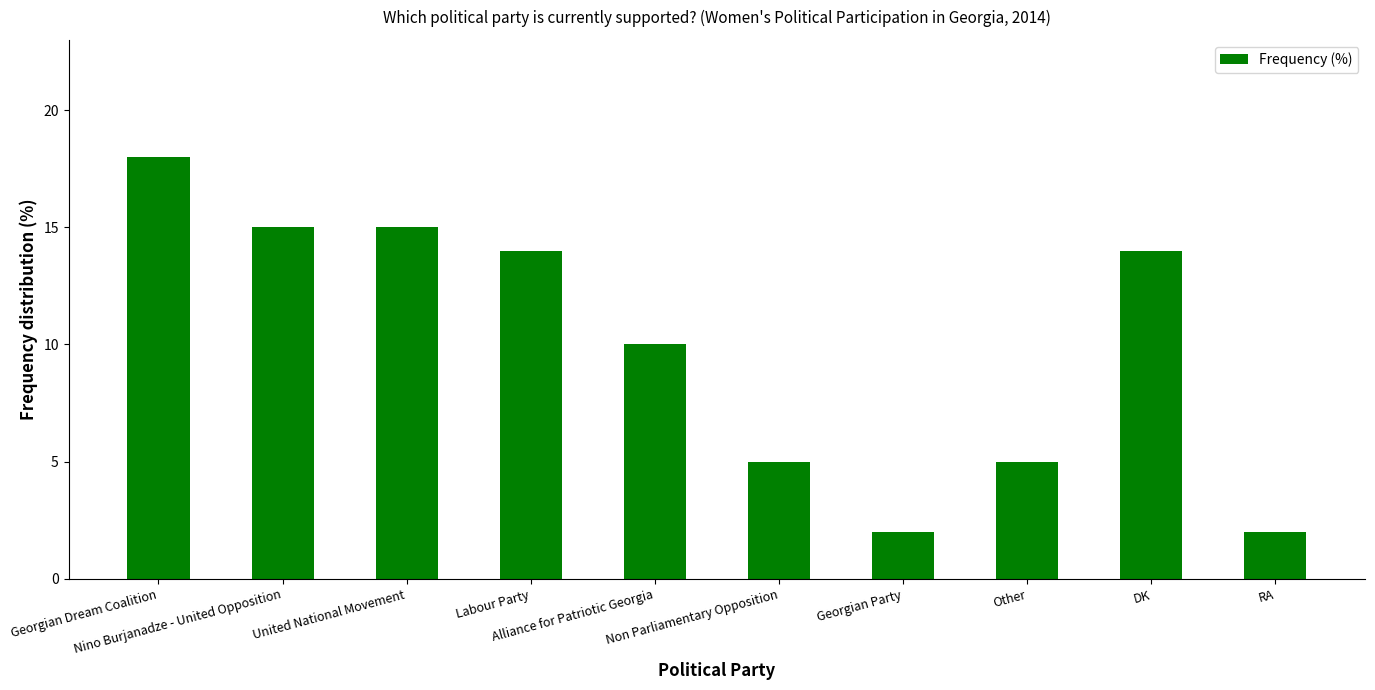

Reading left to right, list all the values displayed in this chart.

Georgian Dream Coalition=18	Nino Burjanadze - United Opposition=15	United National Movement=15	Labour Party=14	Alliance for Patriotic Georgia=10	Non Parliamentary Opposition=5	Georgian Party=2	Other=5	DK=14	RA=2